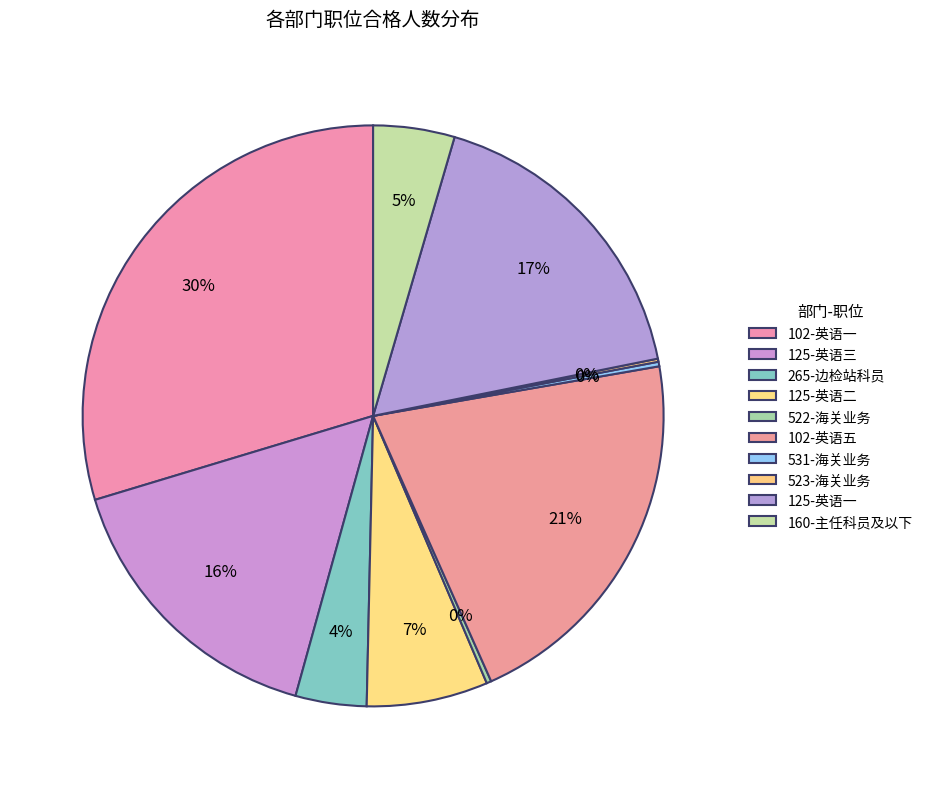

To the nearest percent, what is the difference between the largest and smallest slice percentages?

29%